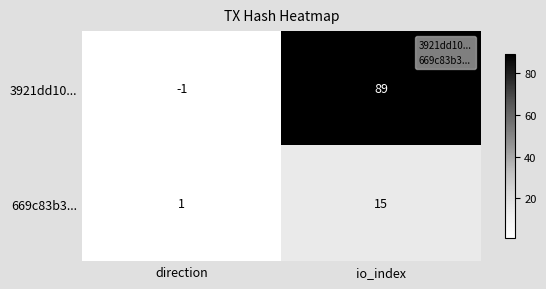

Rank the series at io_index from highest to lowest value.

3921dd10..., 669c83b3...